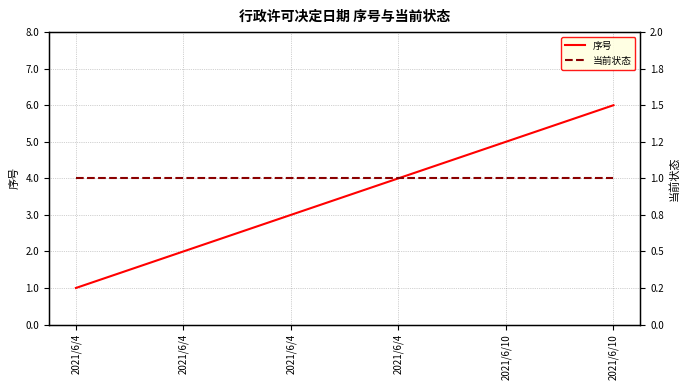

Does the chart display data point markers on the line(s)?

No